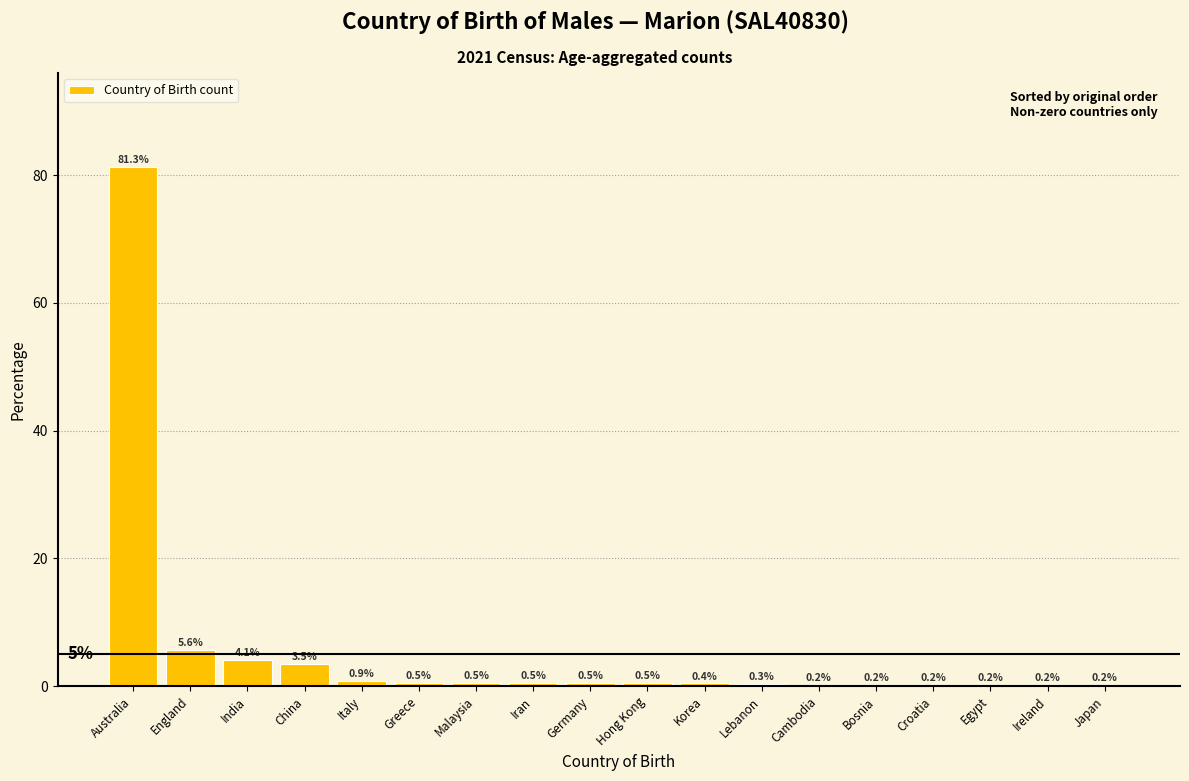

Reading left to right, extract all data points from this chart.

Australia=81.3	England=5.6	India=4.1	China=3.5	Italy=0.9	Greece=0.5	Malaysia=0.5	Iran=0.5	Germany=0.5	Hong Kong=0.5	Korea=0.4	Lebanon=0.3	Cambodia=0.2	Bosnia=0.2	Croatia=0.2	Egypt=0.2	Ireland=0.2	Japan=0.2